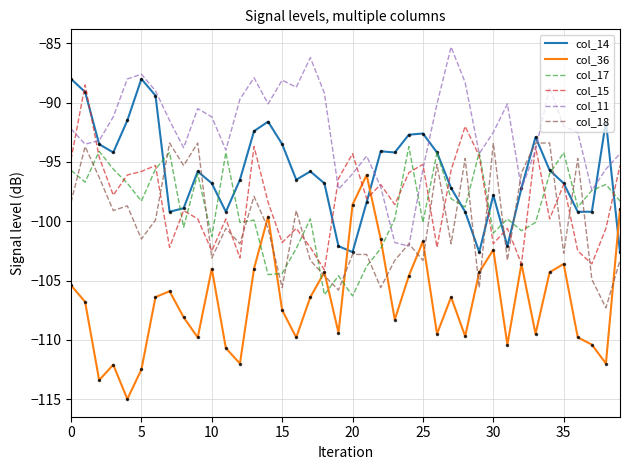

How many intersections are there between col_17 and col_18?

20